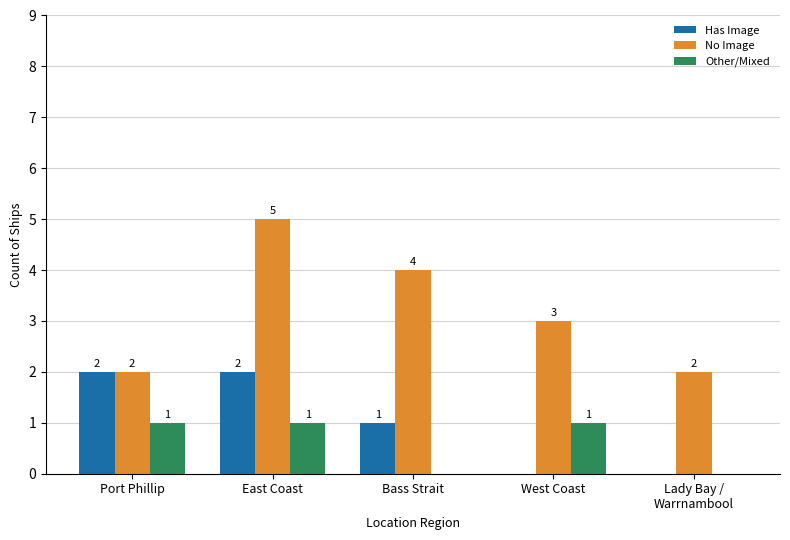

What is the average value of the No Image series?

3